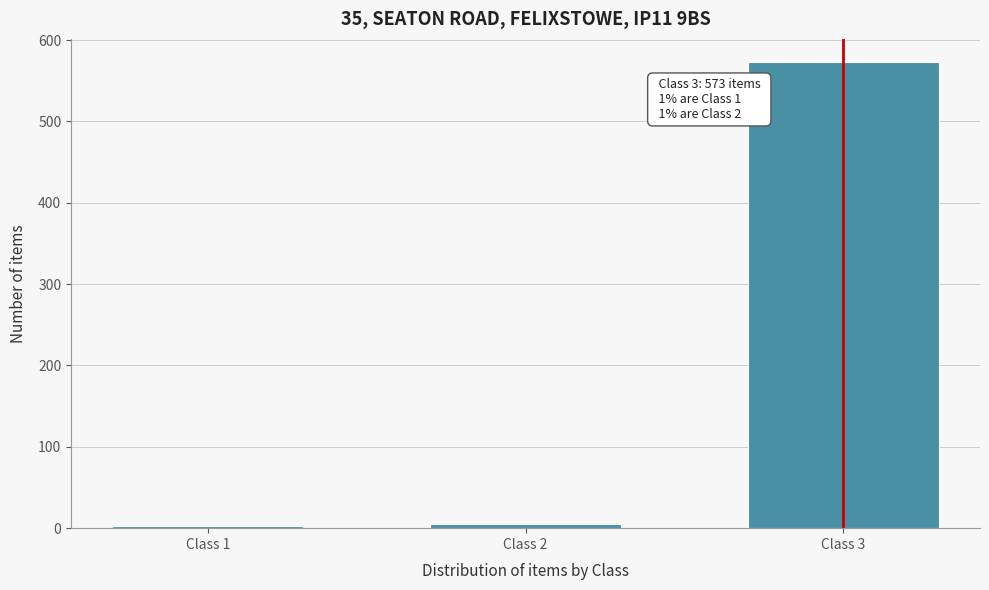

At which label is the value closest to 288?

Class 2